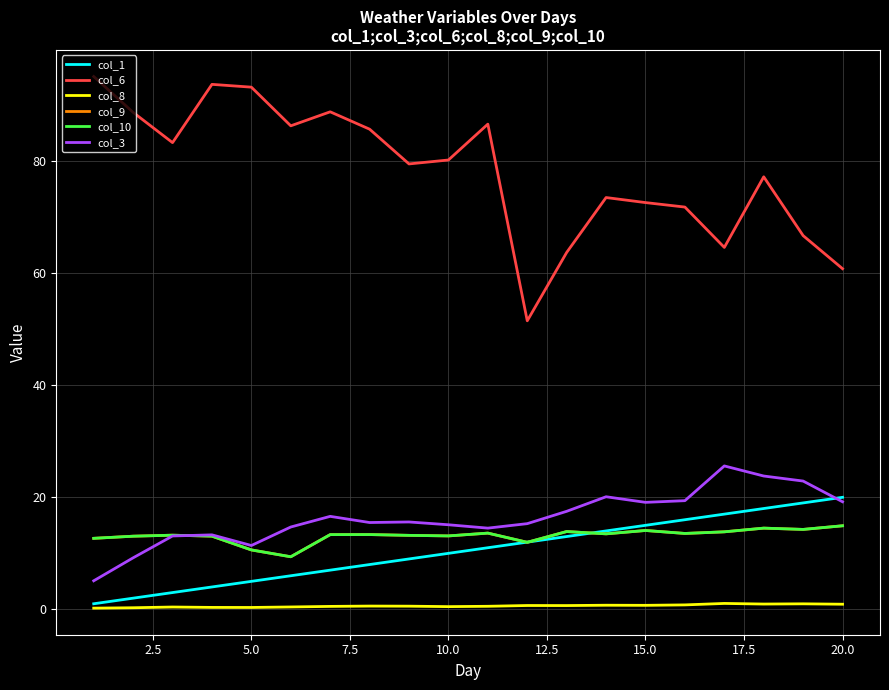

What is the sum of all col_3 values?

327.0